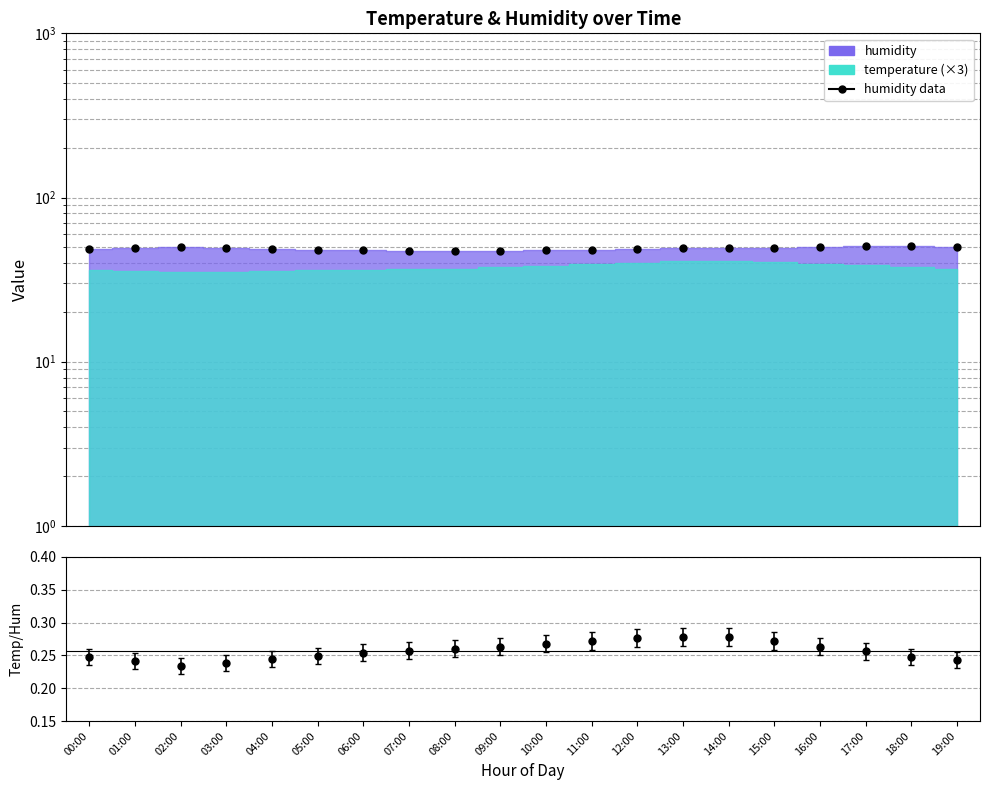

At which category does the data reach its first local peak?

02:00